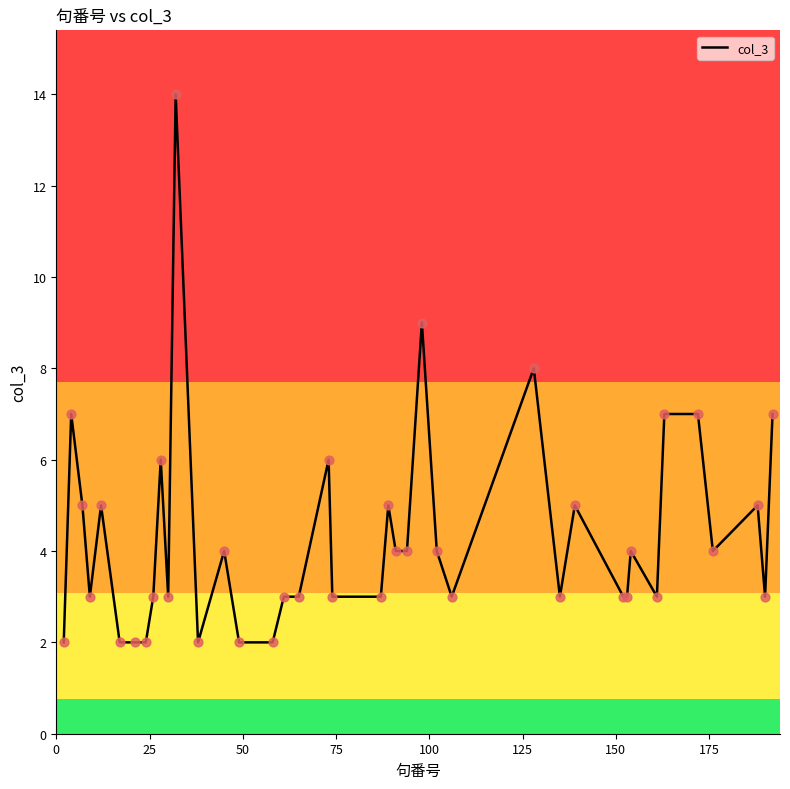

What is the difference between the maximum and minimum values?

12